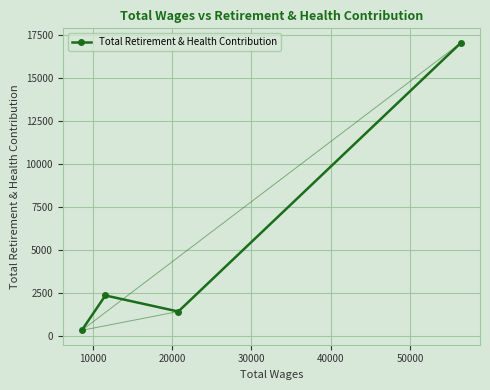

How many interior local peaks (higher than both neighbors) does the data have?

1